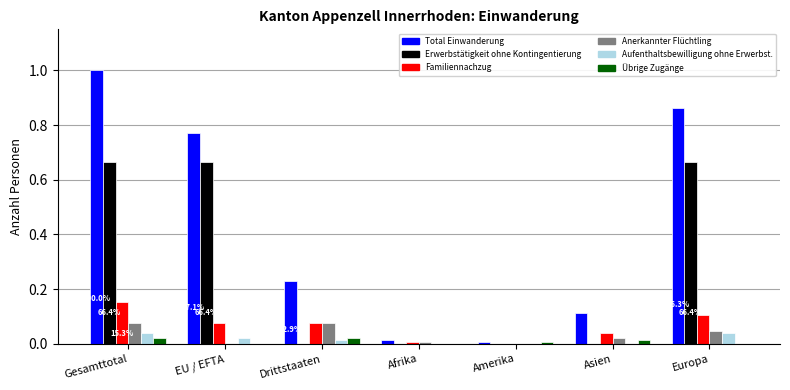

Is the value of Total Einwanderung at Drittstaaten greater than the value of Aufenthaltsbewilligung ohne Erwerbst. at Afrika?

Yes